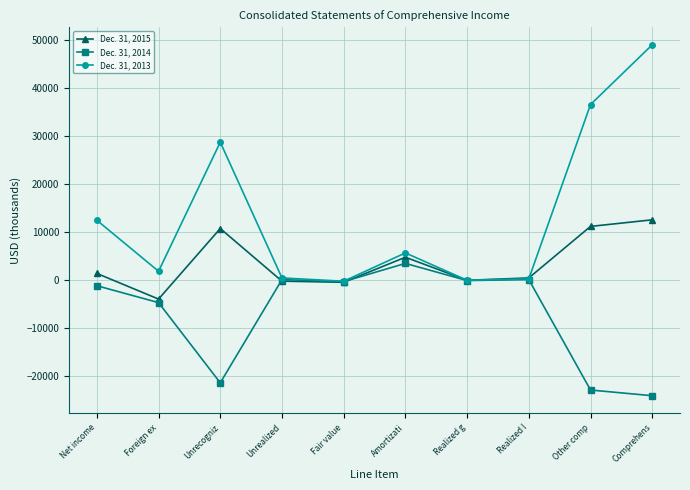

Does the chart have visible grid lines?

Yes